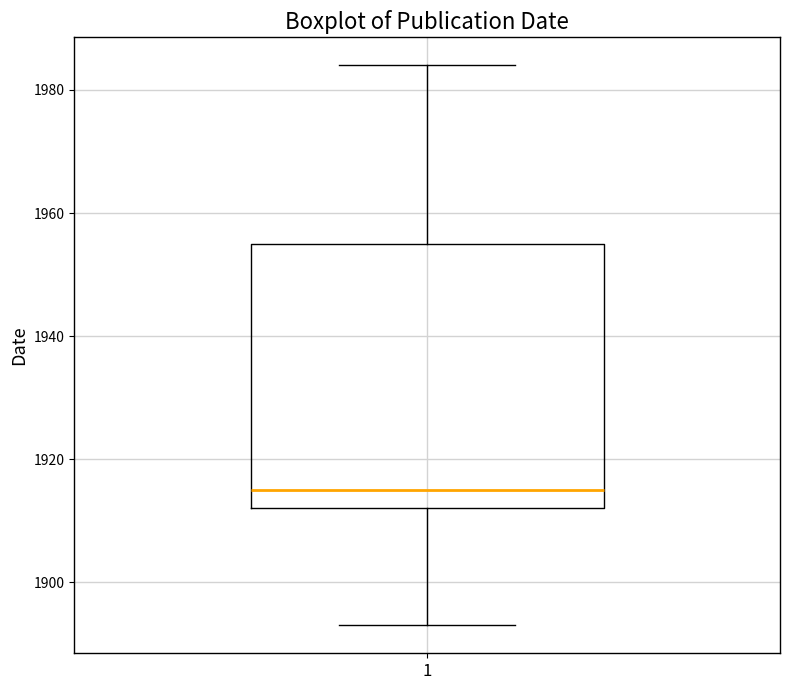

Read this box plot against the y-axis: the position of the median line, the range covered by the box, and the ends of both whiskers. The values are not printed on the chart, so give them approximately, as read against the axis.

median 1916, box 1912 to 1956, whiskers 1894 to 1984